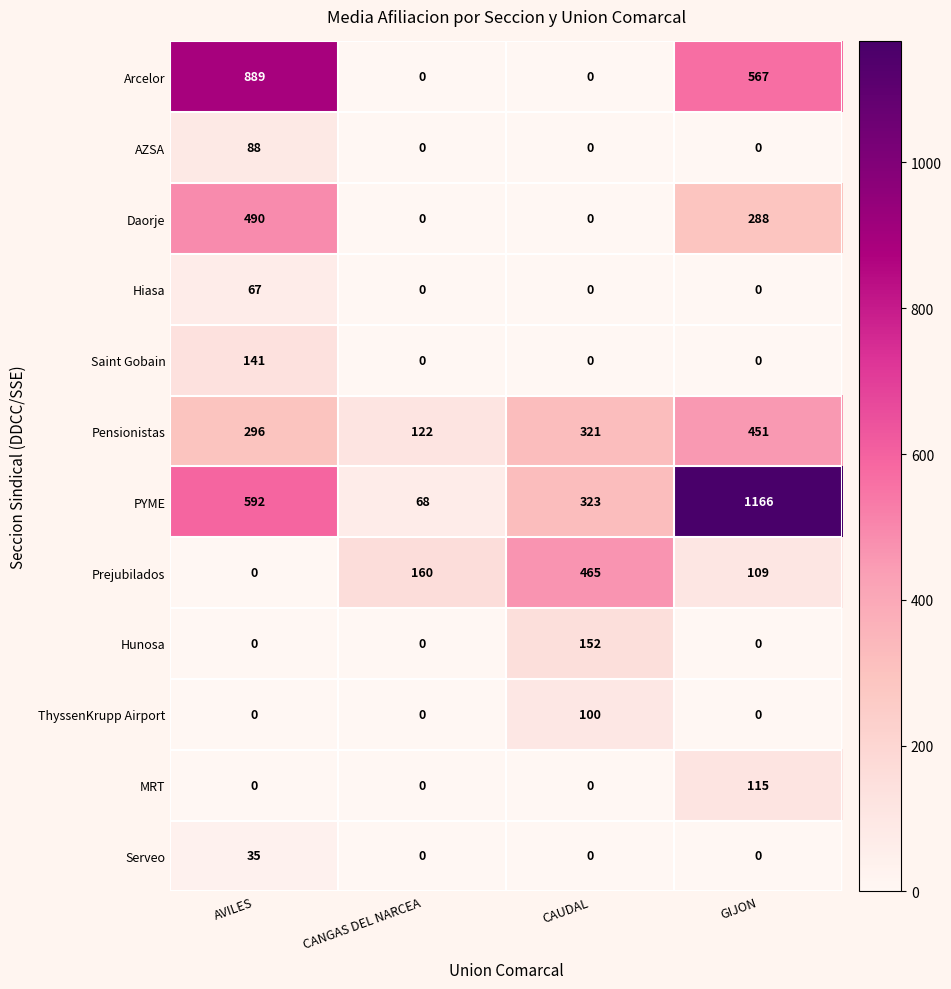

At which category is the sum across all series the highest?

GIJON